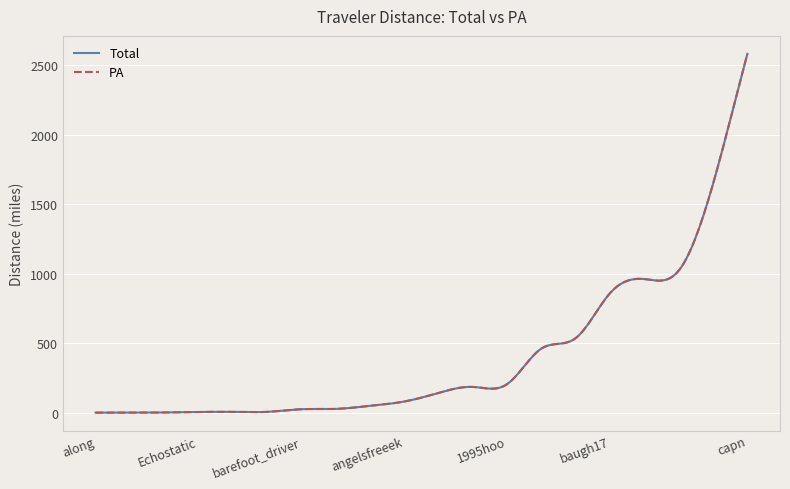

What is the sum of all PA values?

118373.4